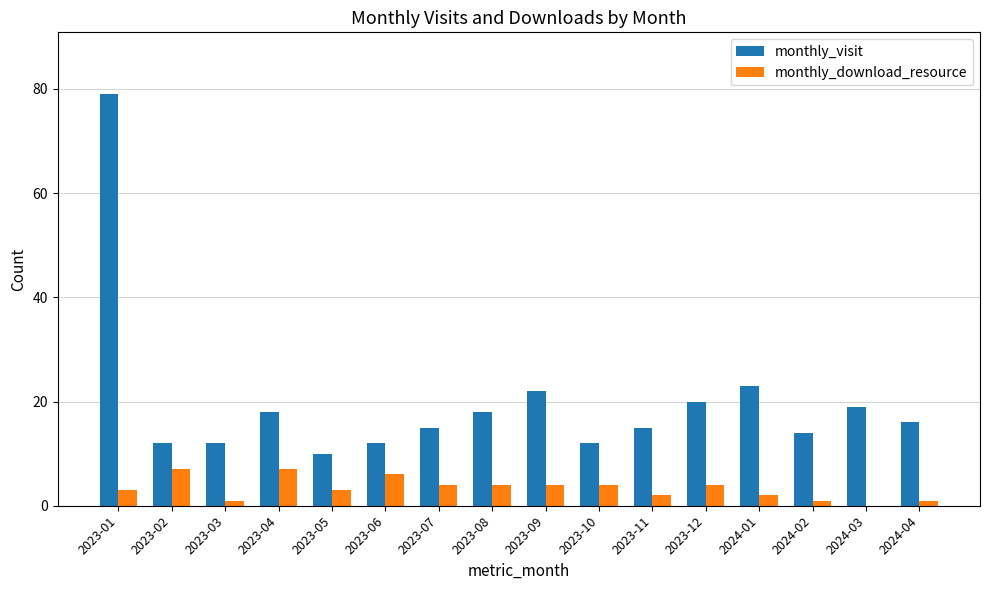

Are the bars horizontal?

No